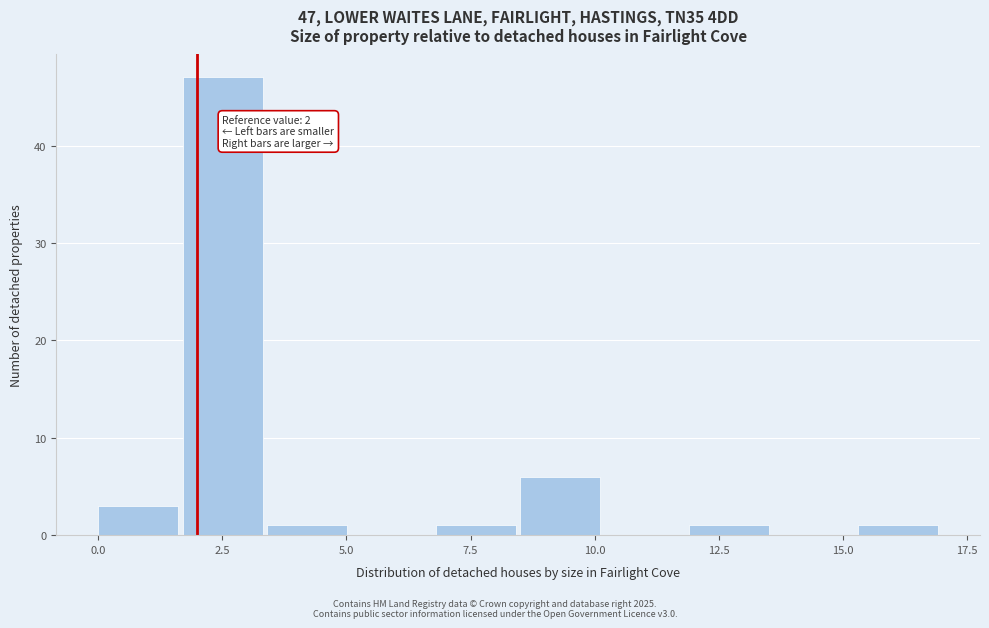

Read against the x-axis, roughly where is the centre of the tallest bar?

2.5